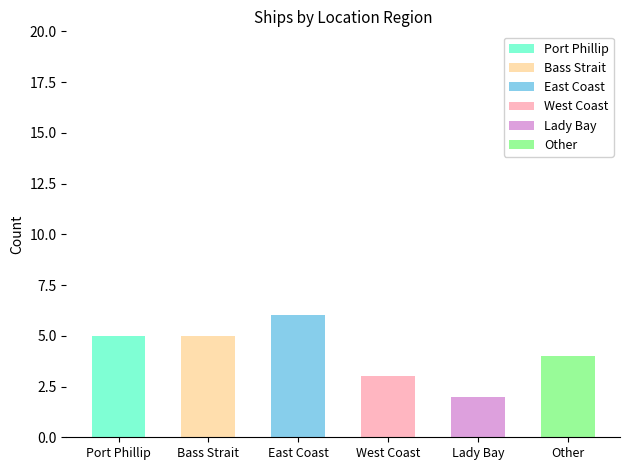

Reading right to left, list all the values displayed in this chart.

4	2	3	6	5	5